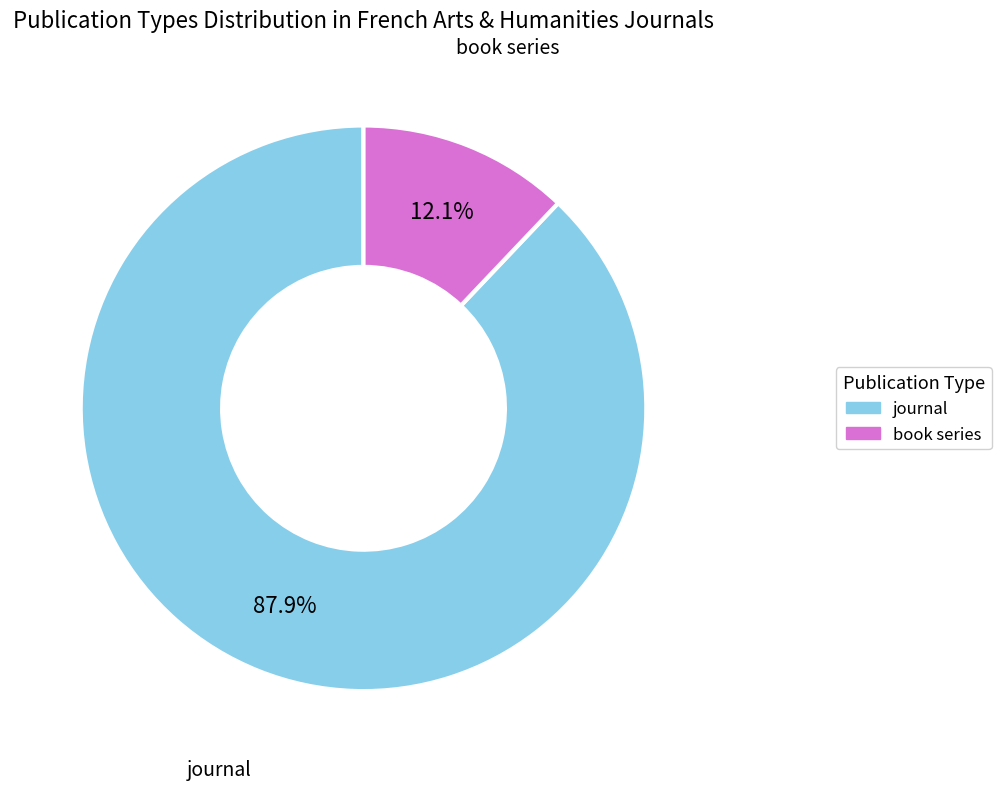

To the nearest percent, what portion does journal represent?

88%